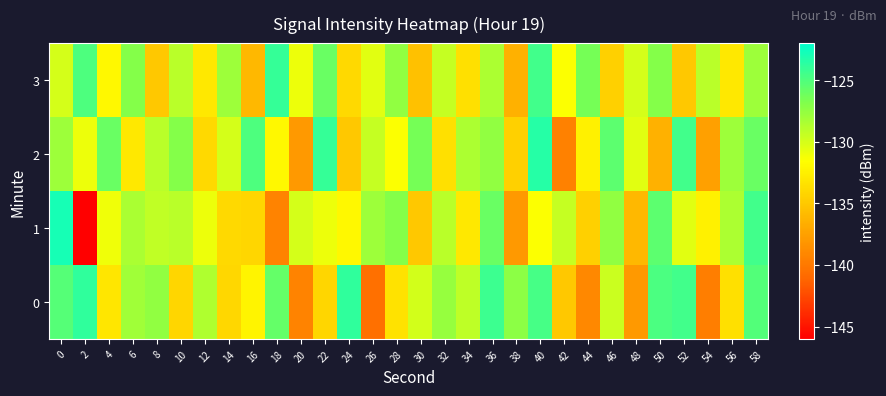

Which series changed the most between 20 and 26?

2